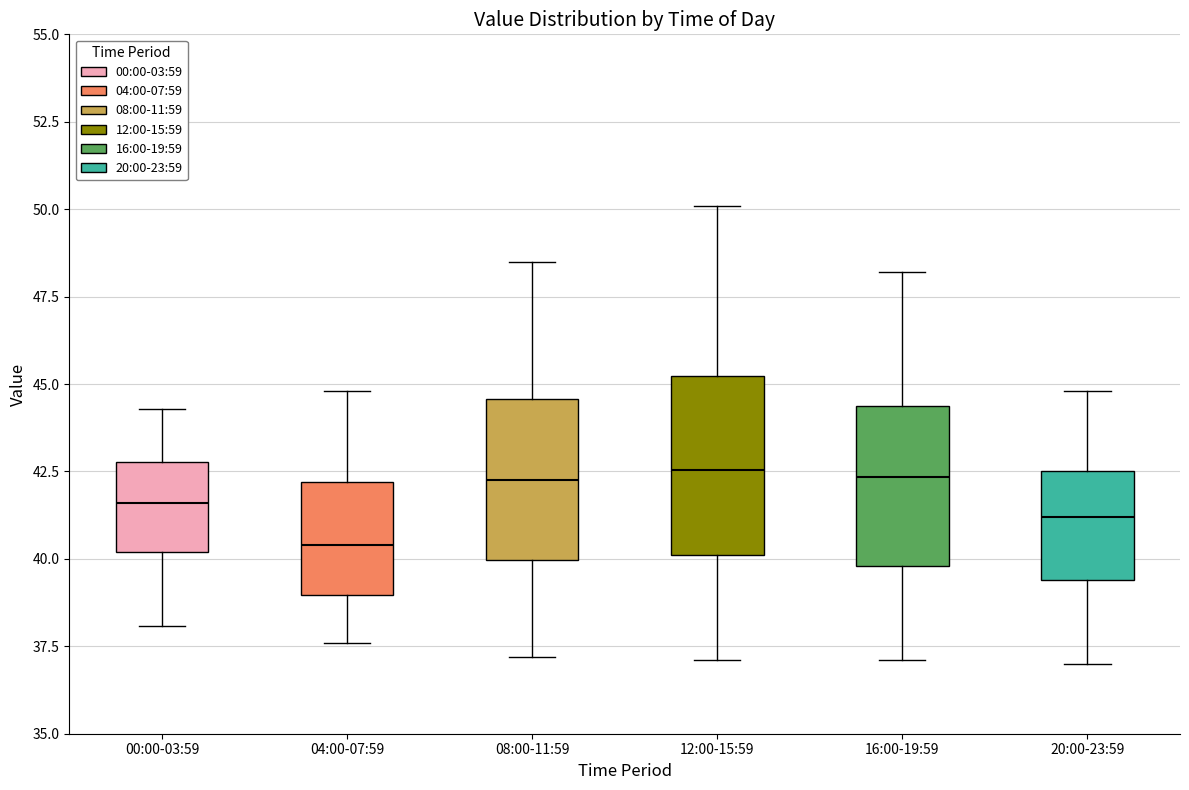

Which box's median line is the lowest?

04:00-07:59